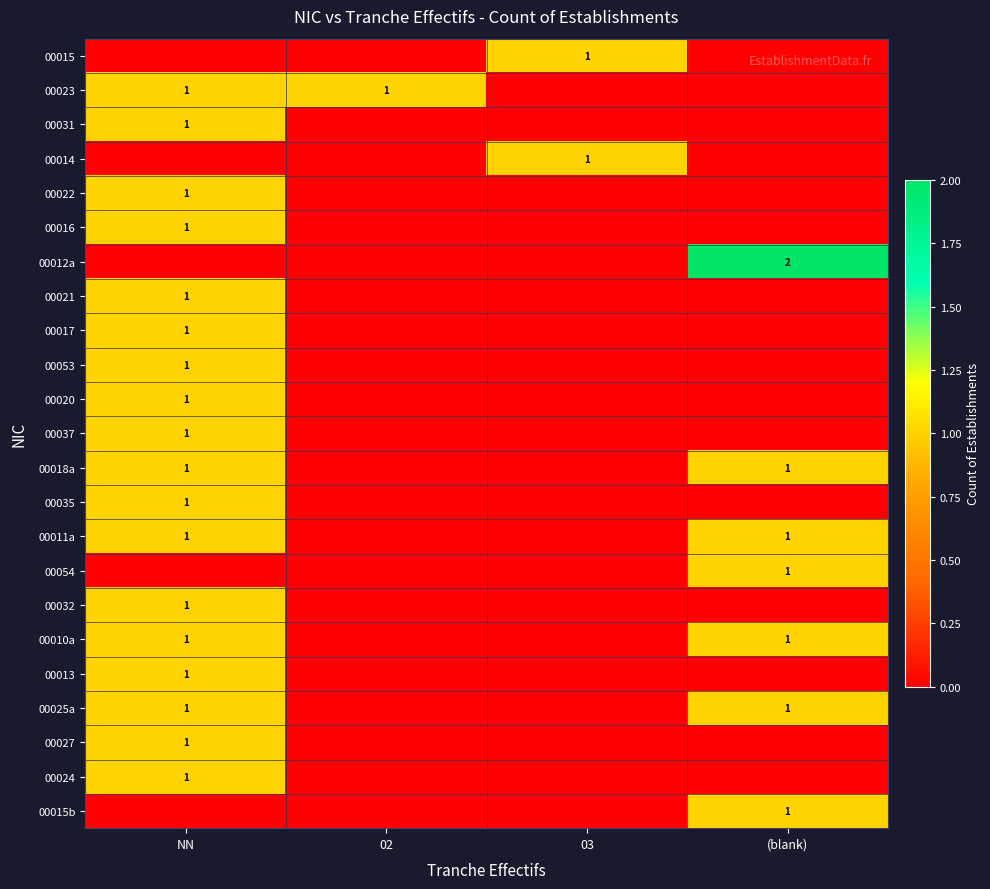

What is the total value across all series at (blank)?

8